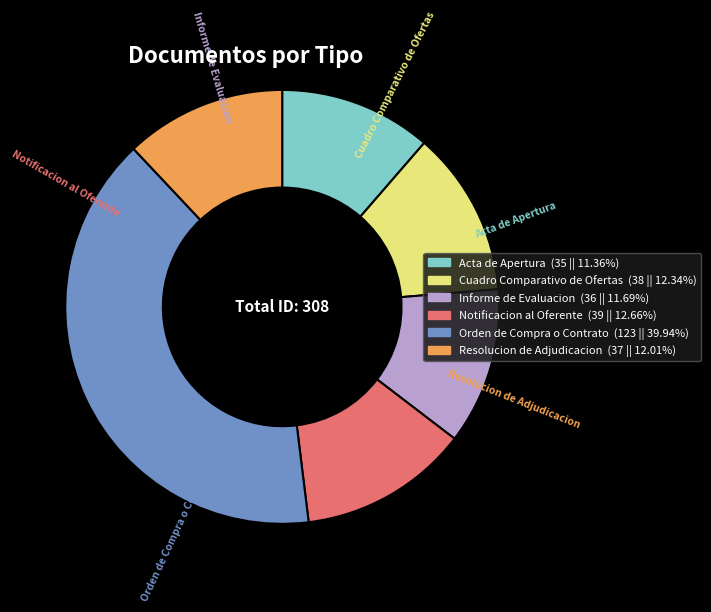

Which category has the biggest portion of the pie?

Orden de Compra o Contrato